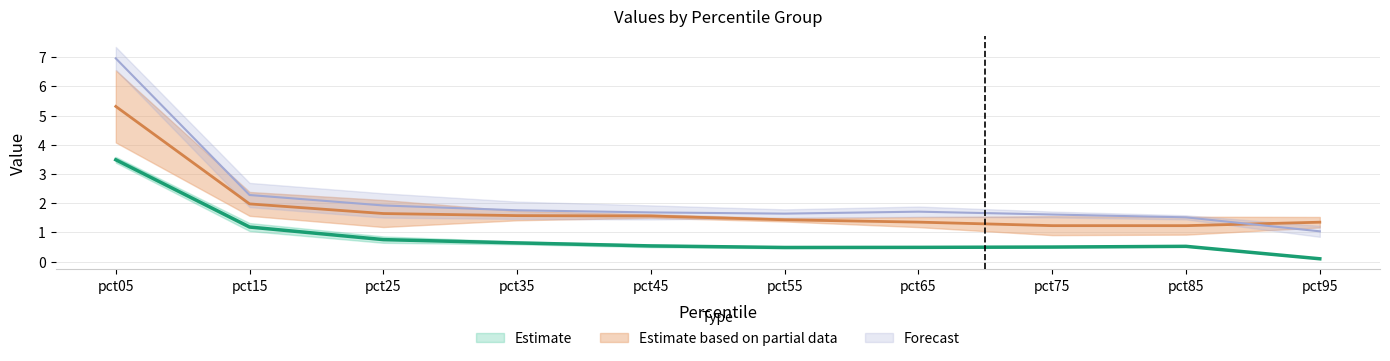

Which series has the largest total across all categories?

Feb